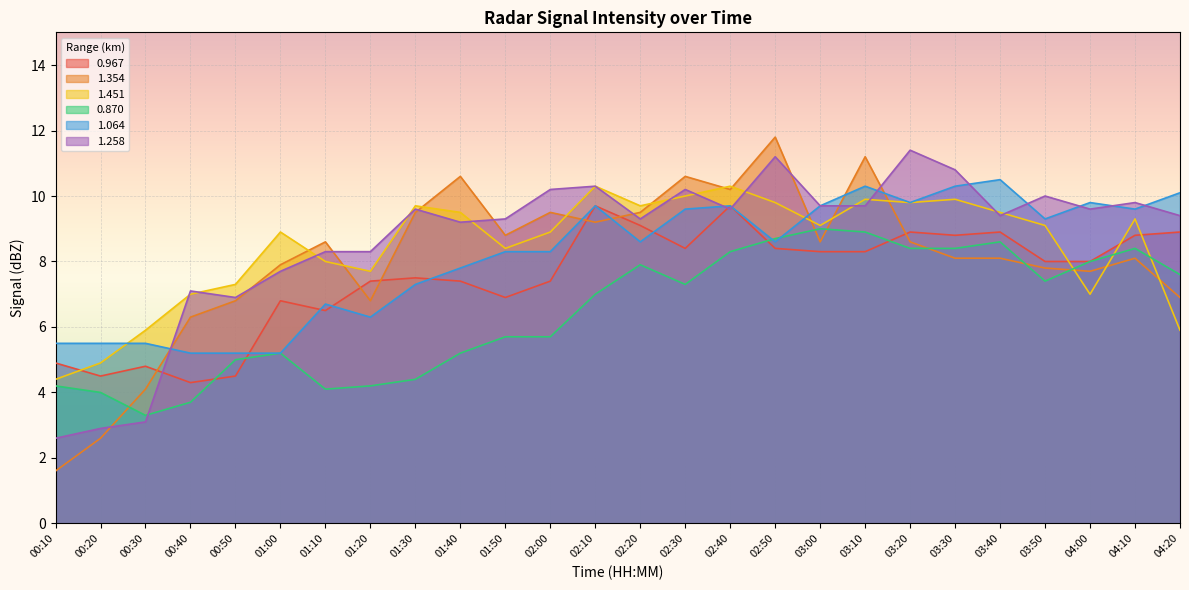

Which series has the widest spread of values?

1.354